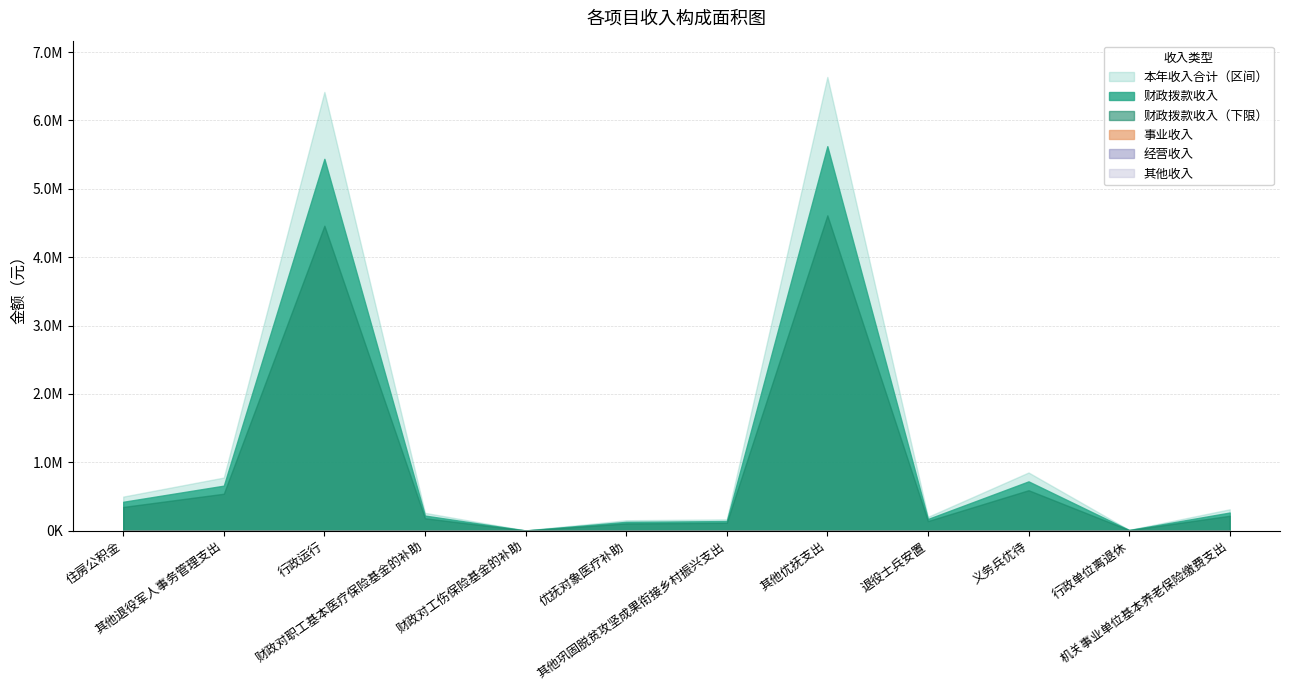

List the labels in order of 财政拨款收入 value, smallest first.

财政对工伤保险基金的补助, 行政单位离退休, 优抚对象医疗补助, 其他巩固脱贫攻坚成果衔接乡村振兴支出, 退役士兵安置, 财政对职工基本医疗保险基金的补助, 机关事业单位基本养老保险缴费支出, 住房公积金, 其他退役军人事务管理支出, 义务兵优待, 行政运行, 其他优抚支出